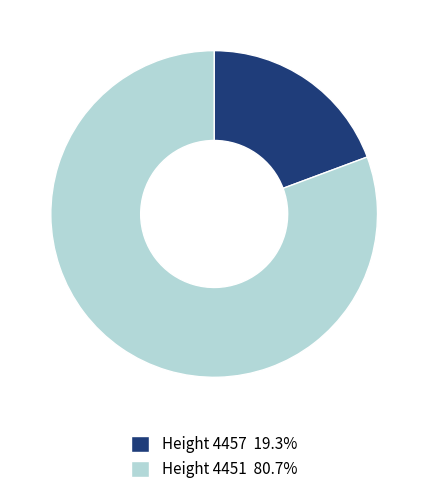

Does Height 4457 19.3% account for over 50% of the chart?

No